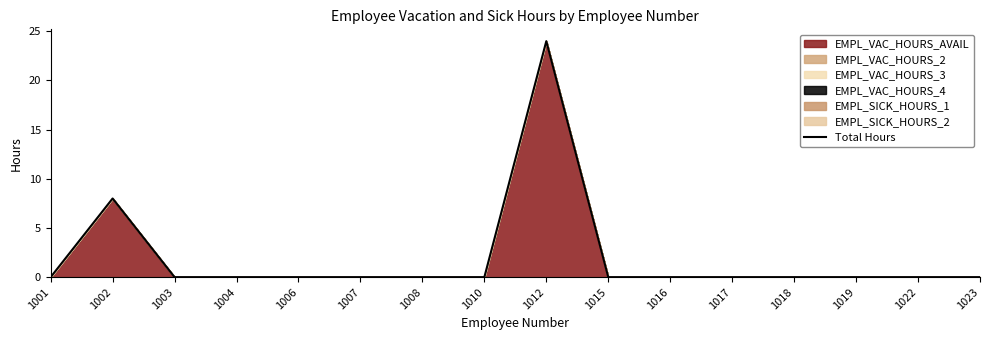

What is the average value?

2